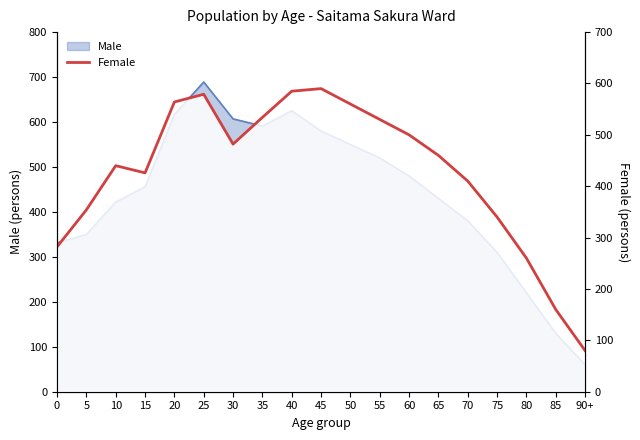

What is the change in value from 60 to 70?

-90